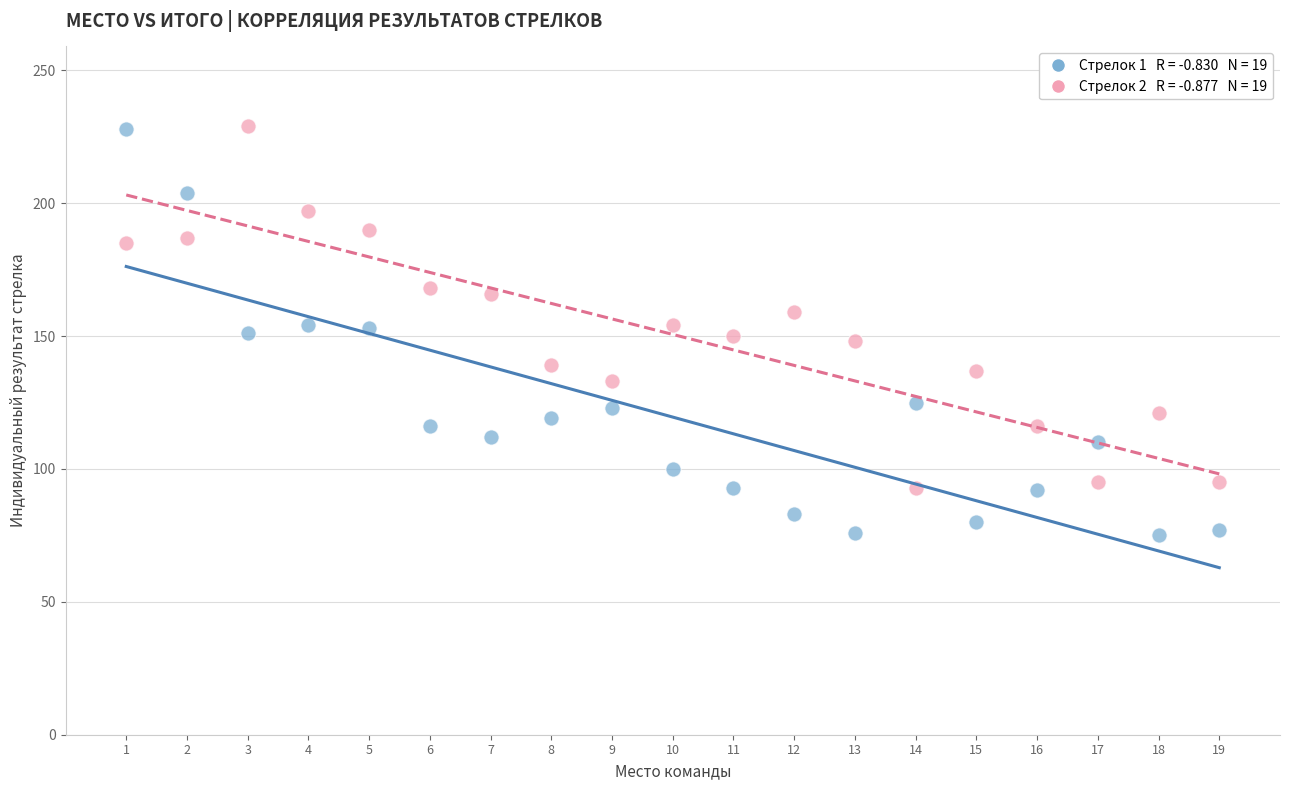

Across all data points, what is the range of Y values (max minus min)?

154